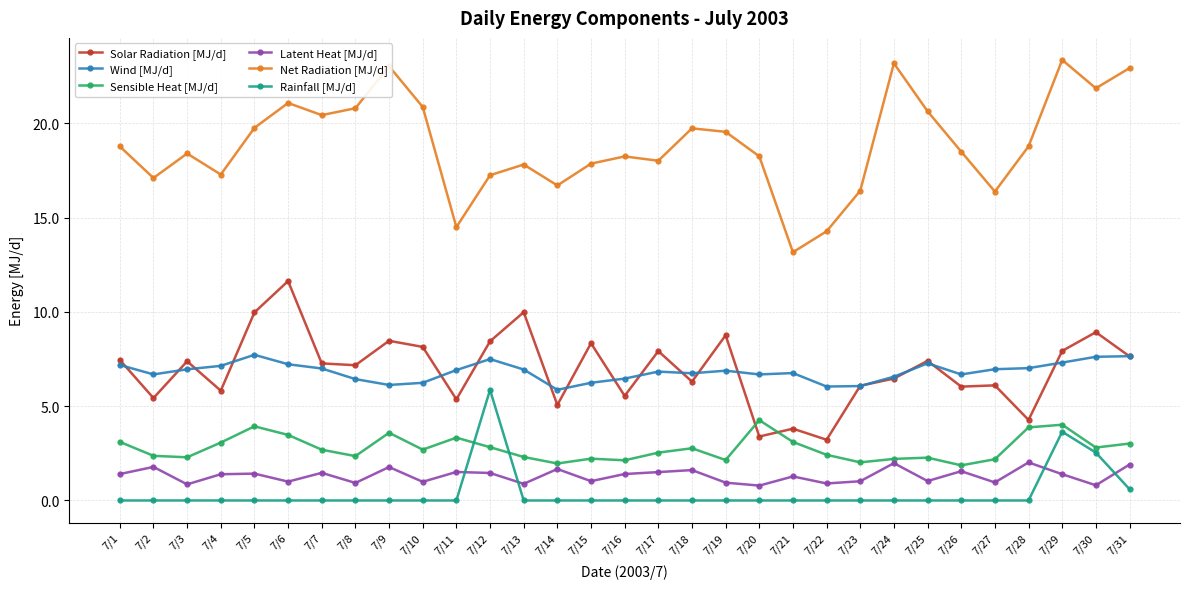

Rank the series at 7/20 from lowest to highest value.

Rainfall [MJ/d], Latent Heat [MJ/d], Solar Radiation [MJ/d], Sensible Heat [MJ/d], Wind [MJ/d], Net Radiation [MJ/d]